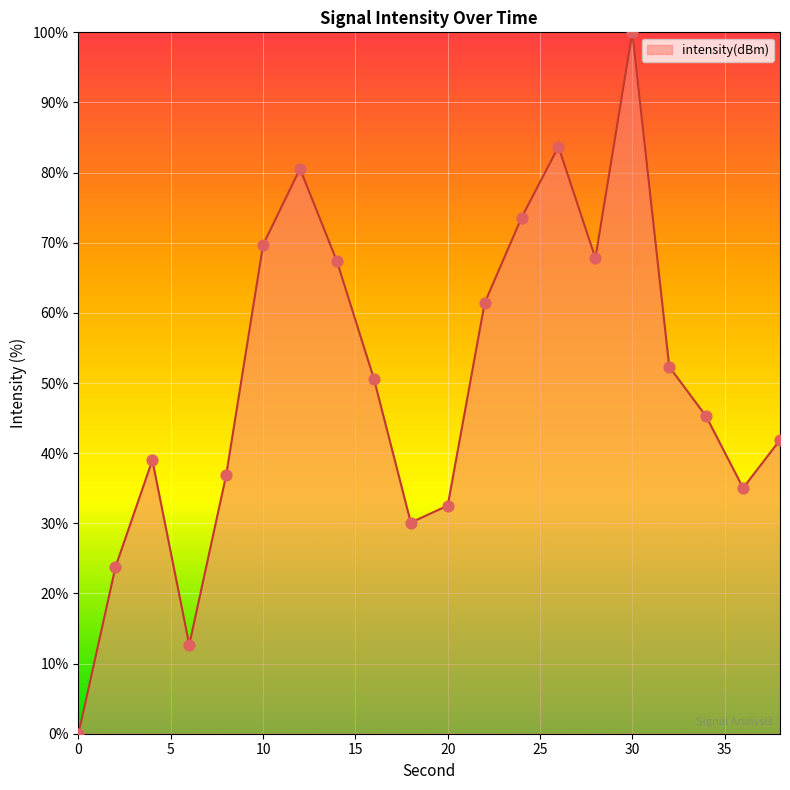

What is the difference between the maximum and minimum values?

100.0